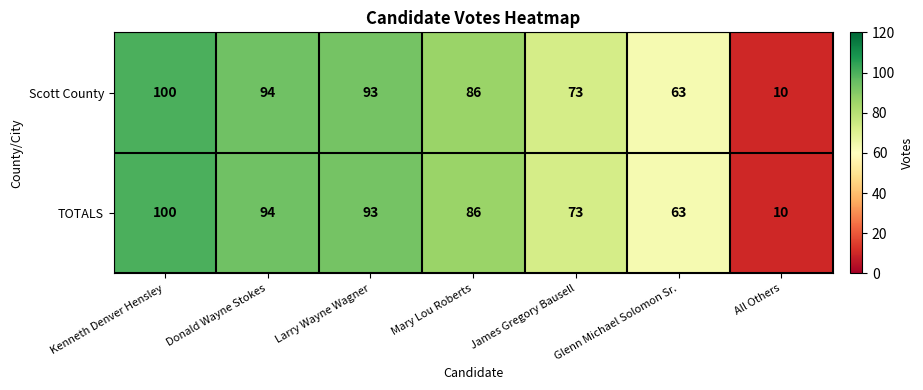

What is the average value of the Scott County series?

74